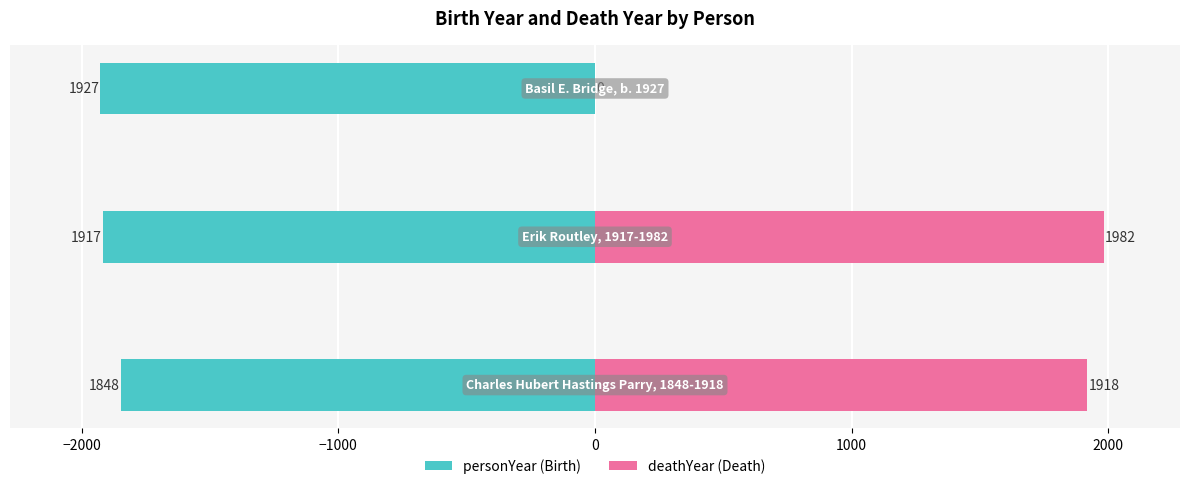

What is the value of the personYear bar at the 1st from the left?

-1848